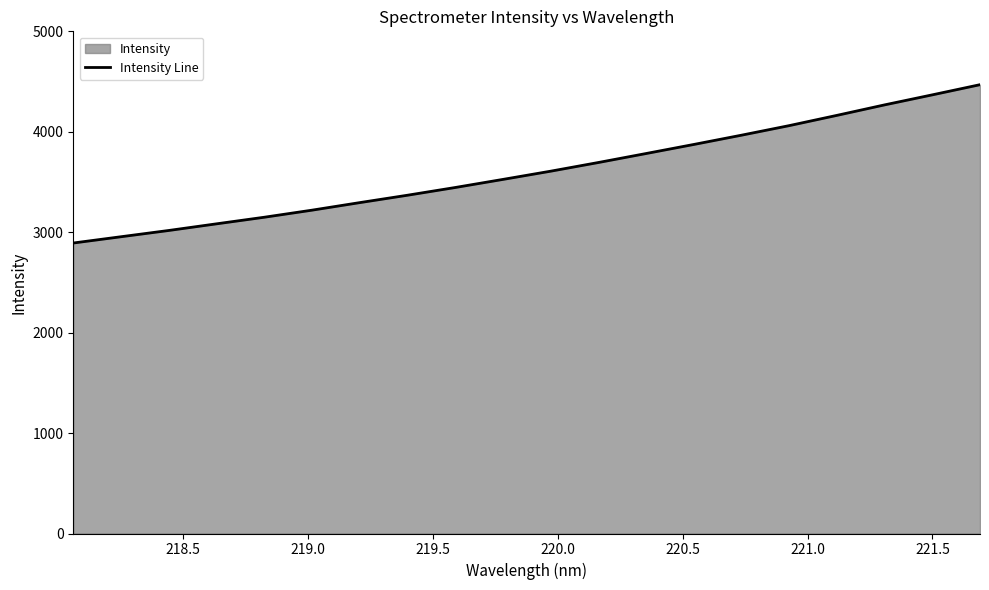

What is the difference between the maximum and minimum values?

1576.4